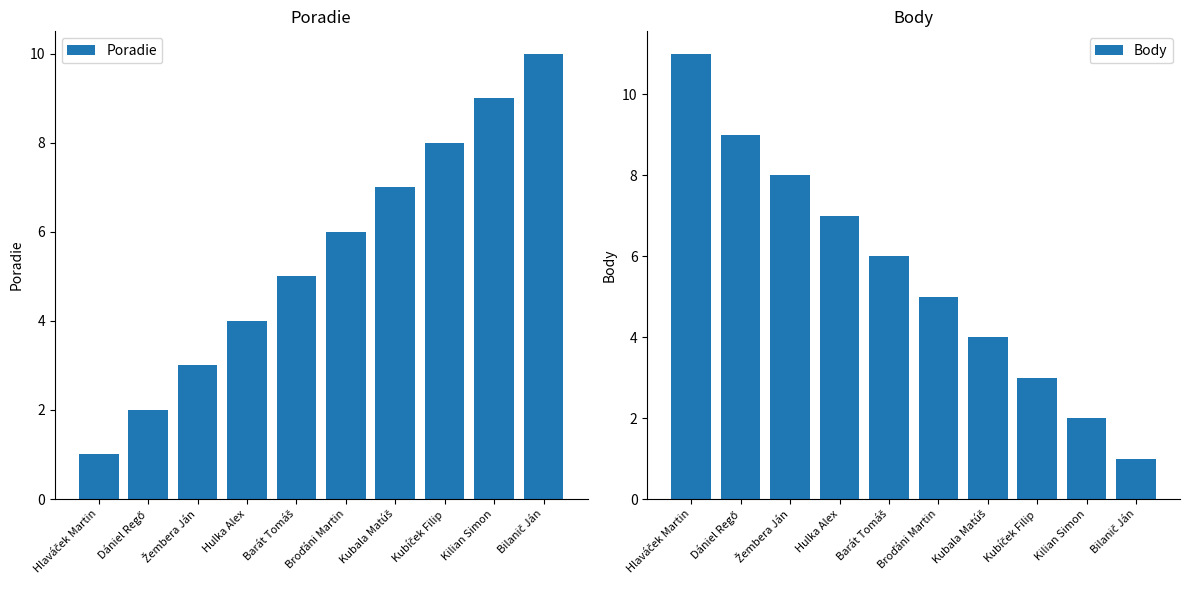

Reading left to right, what are all the values shown in this chart?

Poradie: 1	2	3	4	5	6	7	8	9	10
Body: 11	9	8	7	6	5	4	3	2	1